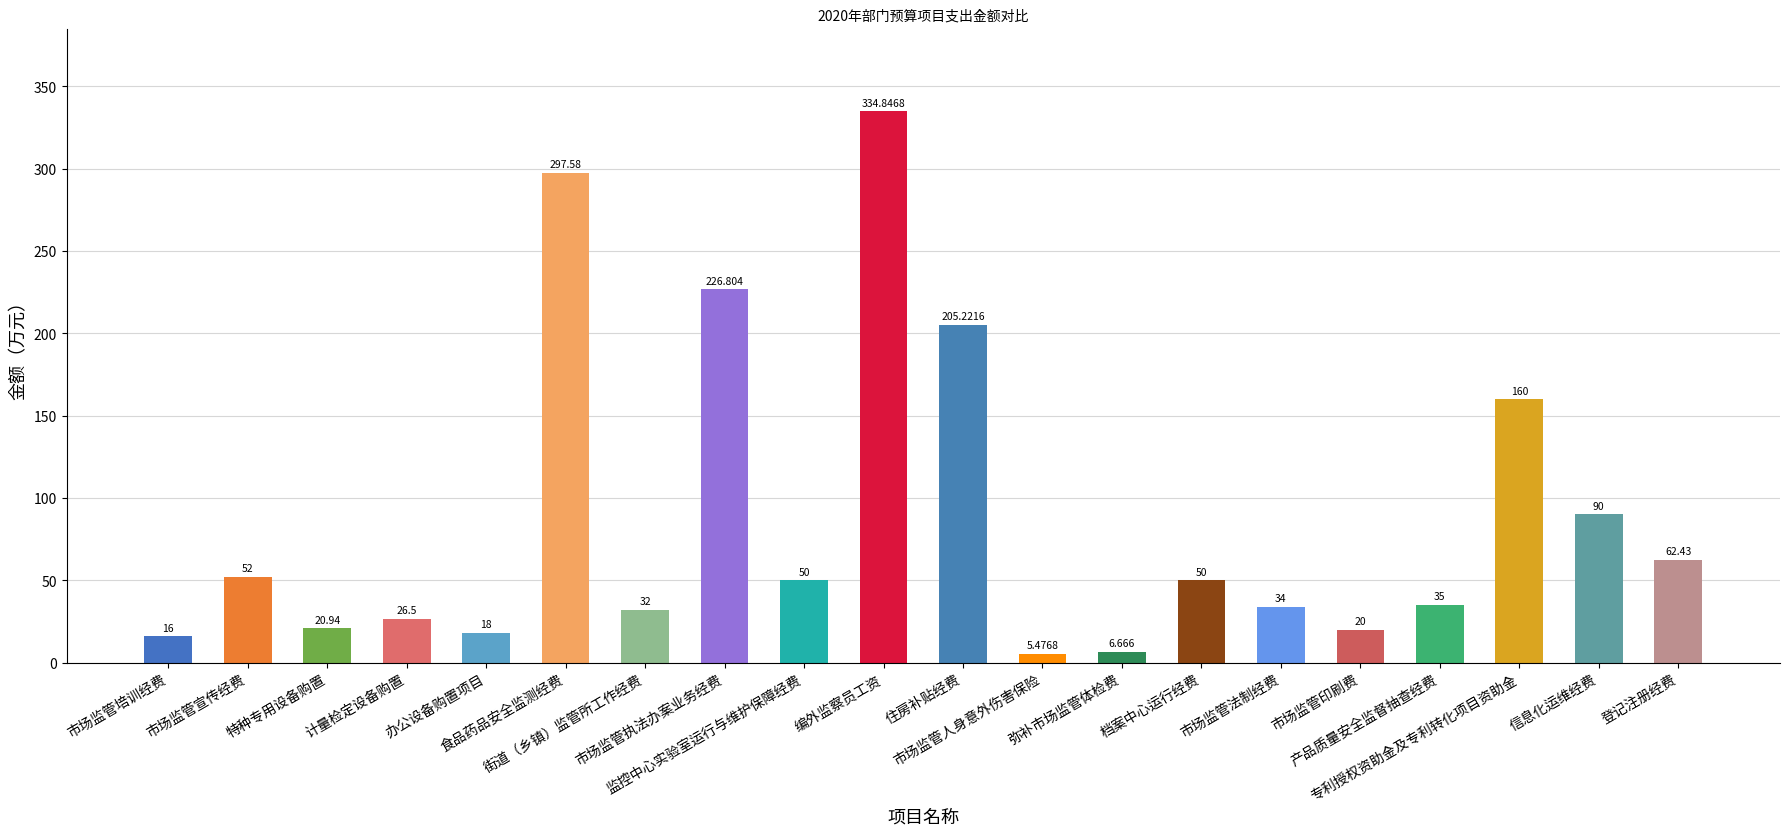

How many categories are shown in the chart?

20